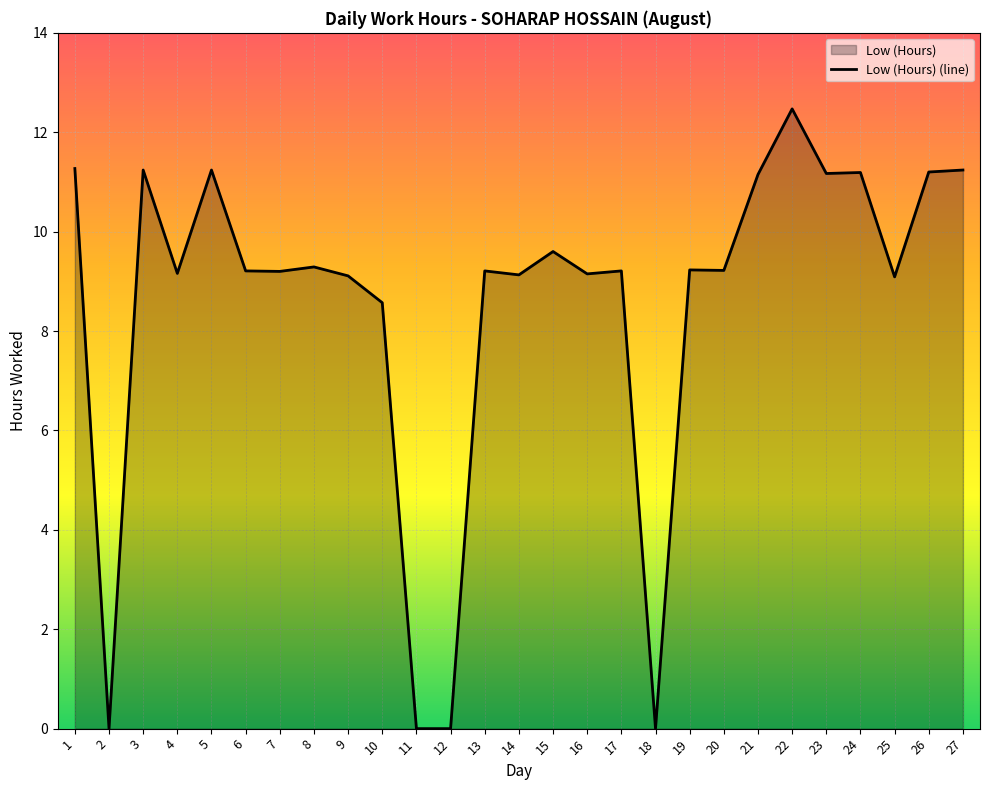

List the labels in order of value, smallest first.

2, 11, 12, 18, 10, 25, 9, 14, 16, 4, 7, 6, 13, 17, 20, 19, 8, 15, 21, 23, 24, 26, 3, 5, 27, 1, 22